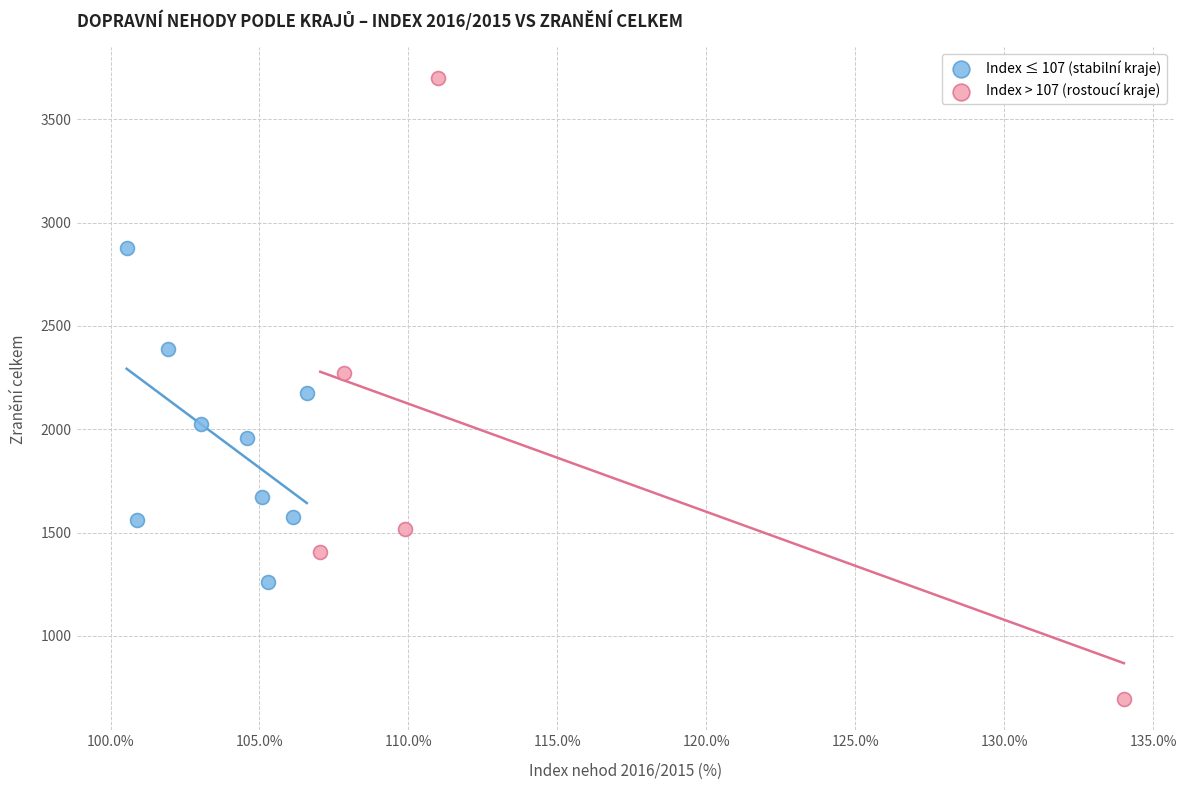

Which series reaches the minimum Y coordinate?

Index > 107 (rostoucí kraje)